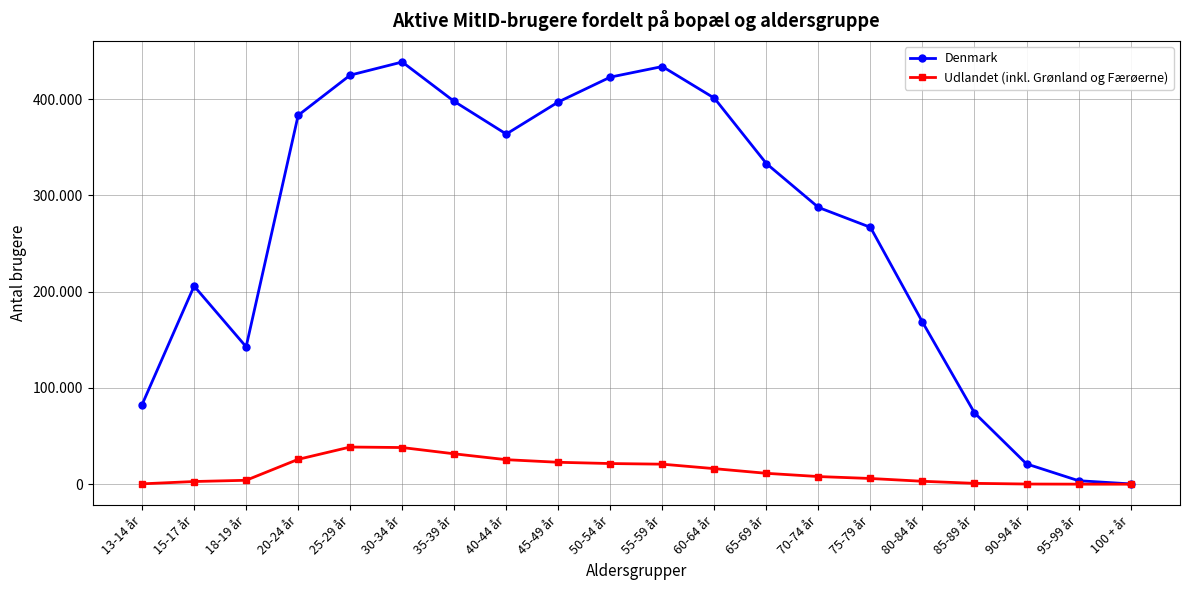

Is this an area chart (filled region under the line)?

No